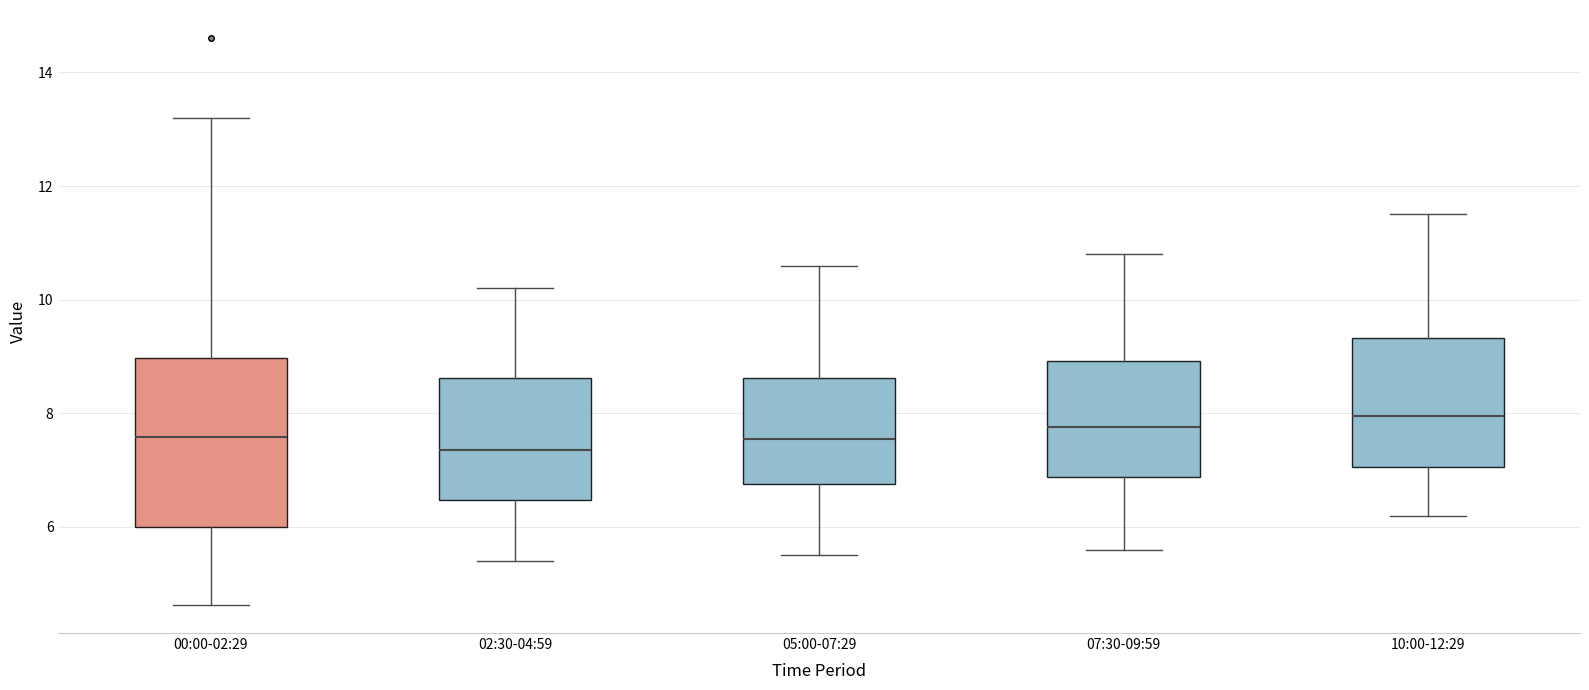

Reading left to right, read every box against the y-axis: the position of its median line, the range the box covers, and the ends of its whiskers. The values are not printed on the chart, so give them approximately, as read against the axis.

00:00-02:29: median 7.6, box 6.0 to 9.0, whiskers 4.6 to 13.2
02:30-04:59: median 7.4, box 6.4 to 8.6, whiskers 5.4 to 10.2
05:00-07:29: median 7.6, box 6.8 to 8.6, whiskers 5.6 to 10.6
07:30-09:59: median 7.8, box 6.8 to 9.0, whiskers 5.6 to 10.8
10:00-12:29: median 8.0, box 7.0 to 9.4, whiskers 6.2 to 11.6